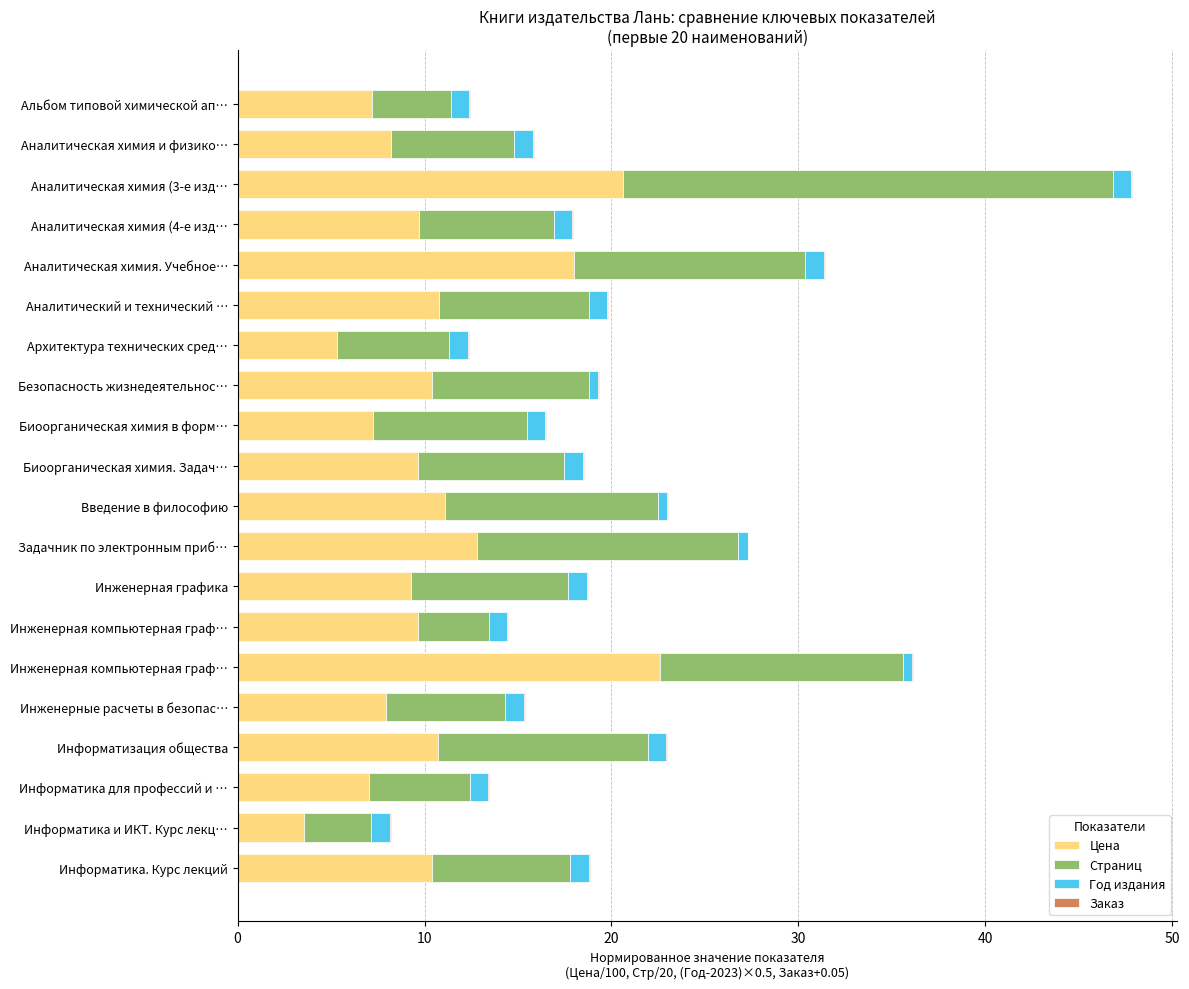

How many distinct data groups are displayed?

4